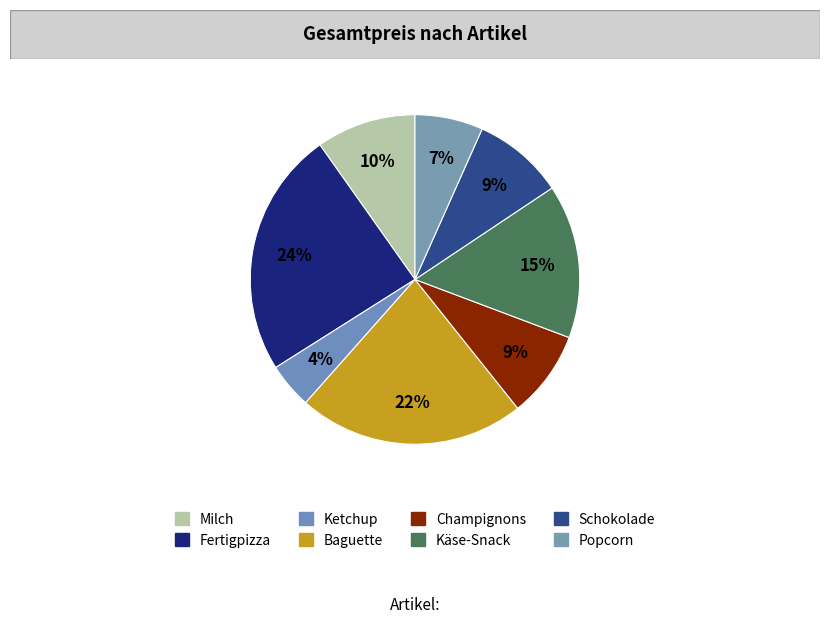

To the nearest percent, what percentage of the pie is Ketchup?

4%